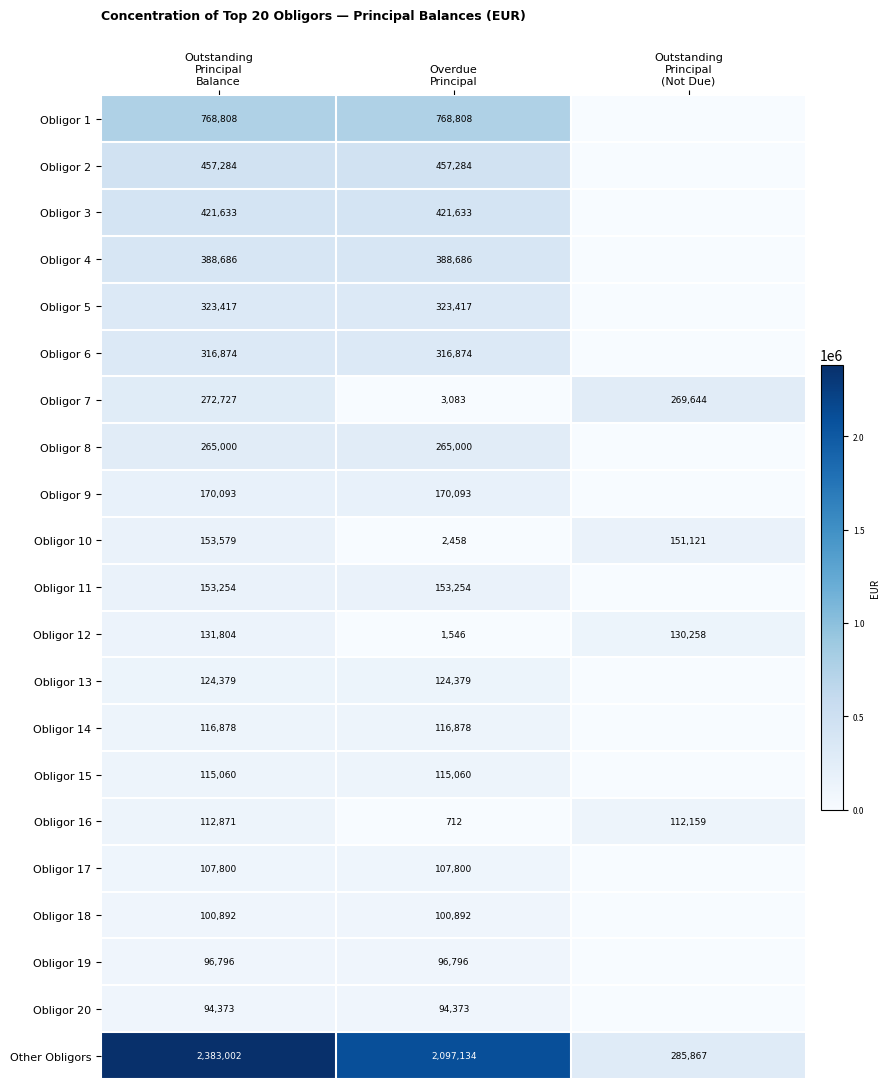

What is the difference between the second highest and minimum values in the Obligor 12 series?

128712